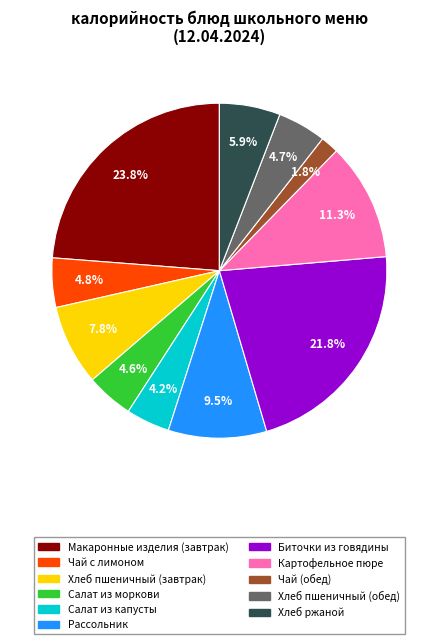

To the nearest percent, what percentage of the pie is Хлеб пшеничный (обед)?

5%